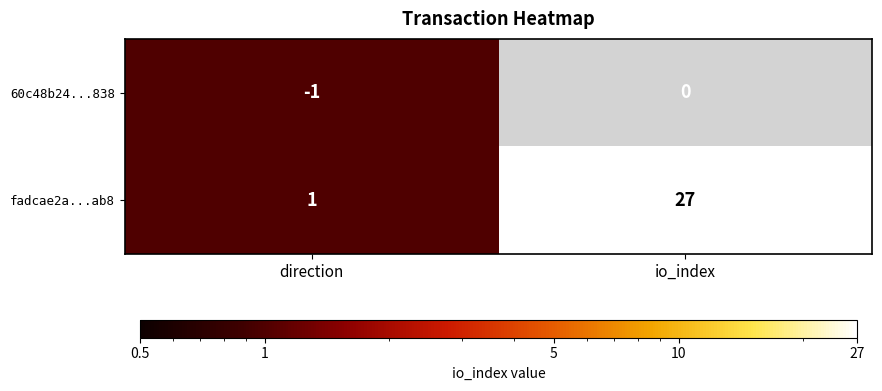

What is the average value of the fadcae2a...ab8 series?

14